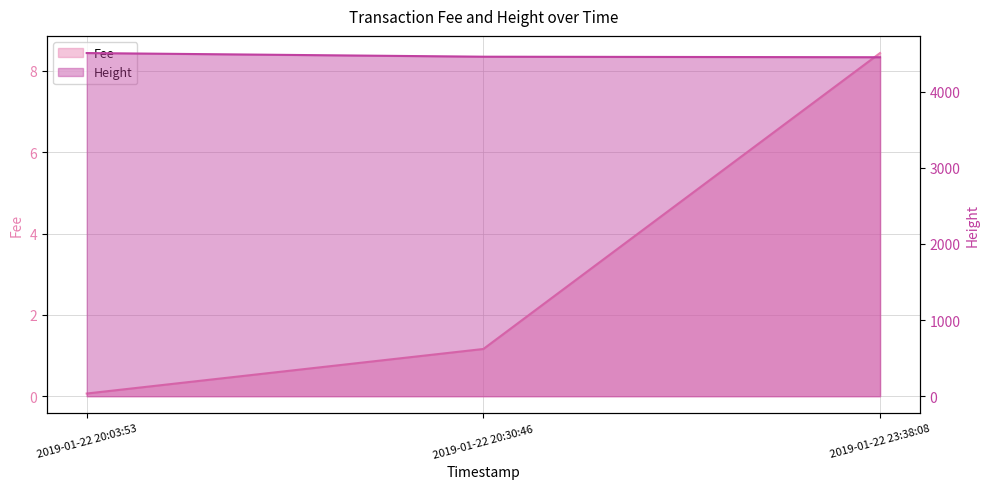

Count the Height values in the range 4452 to 4507.

3